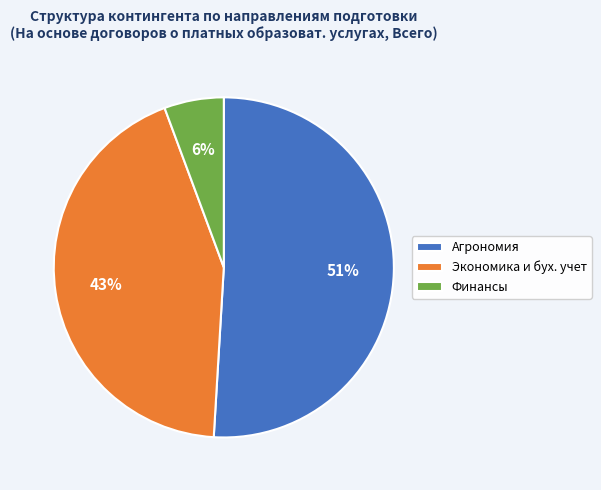

Rank the categories by value from lowest to highest.

Финансы, Экономика и бух. учет, Агрономия